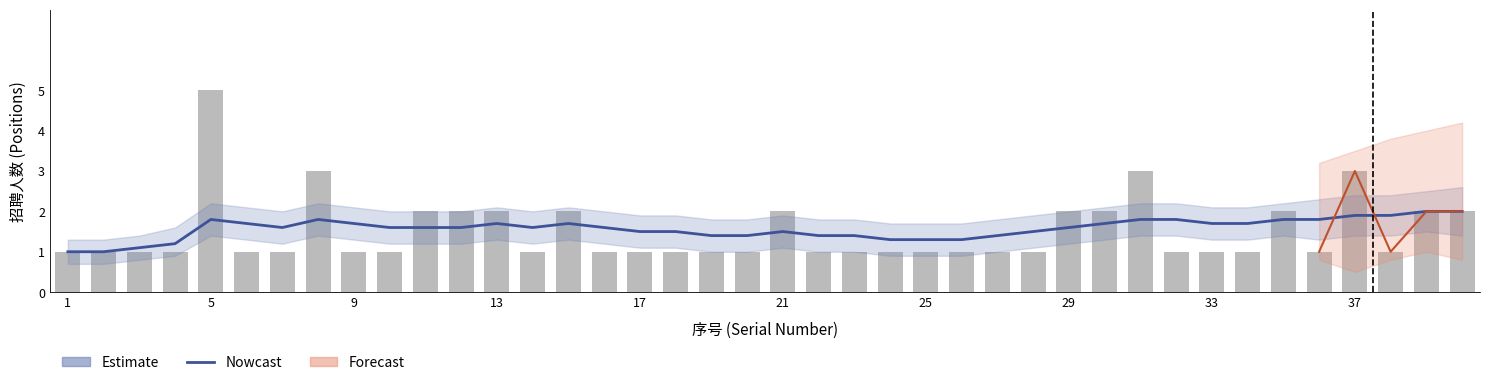

What is the difference between the maximum and minimum values?

4